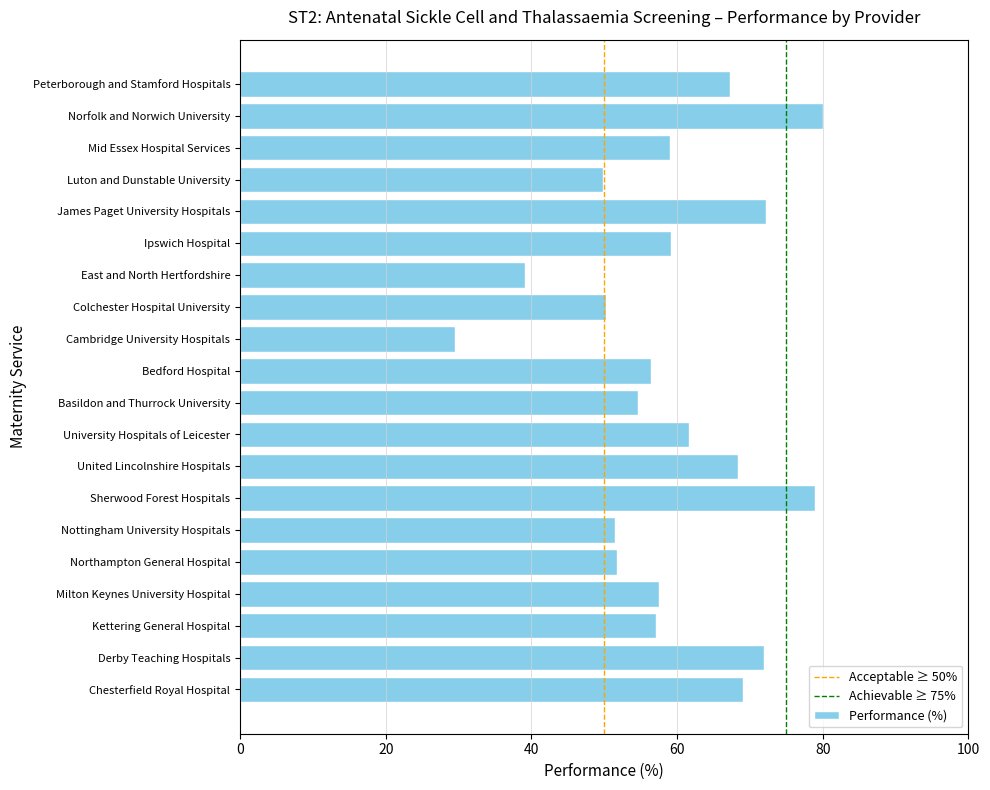

How many values are below 58?

10